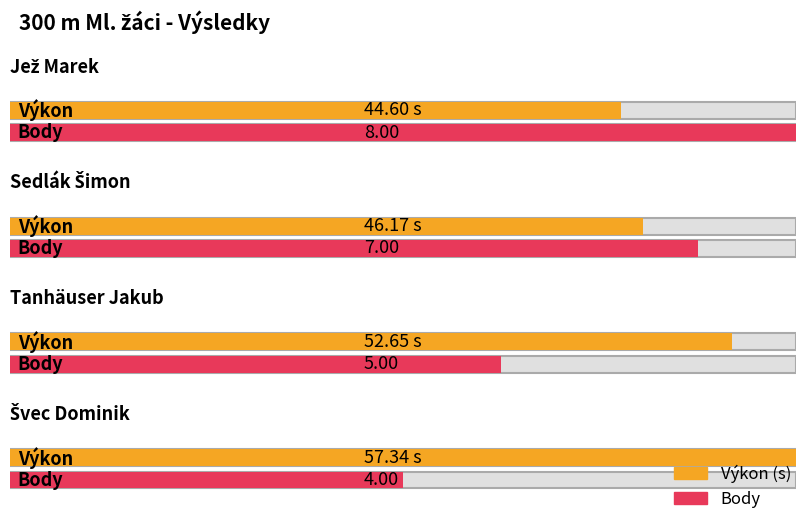

How many Body values are between 5 and 8?

3